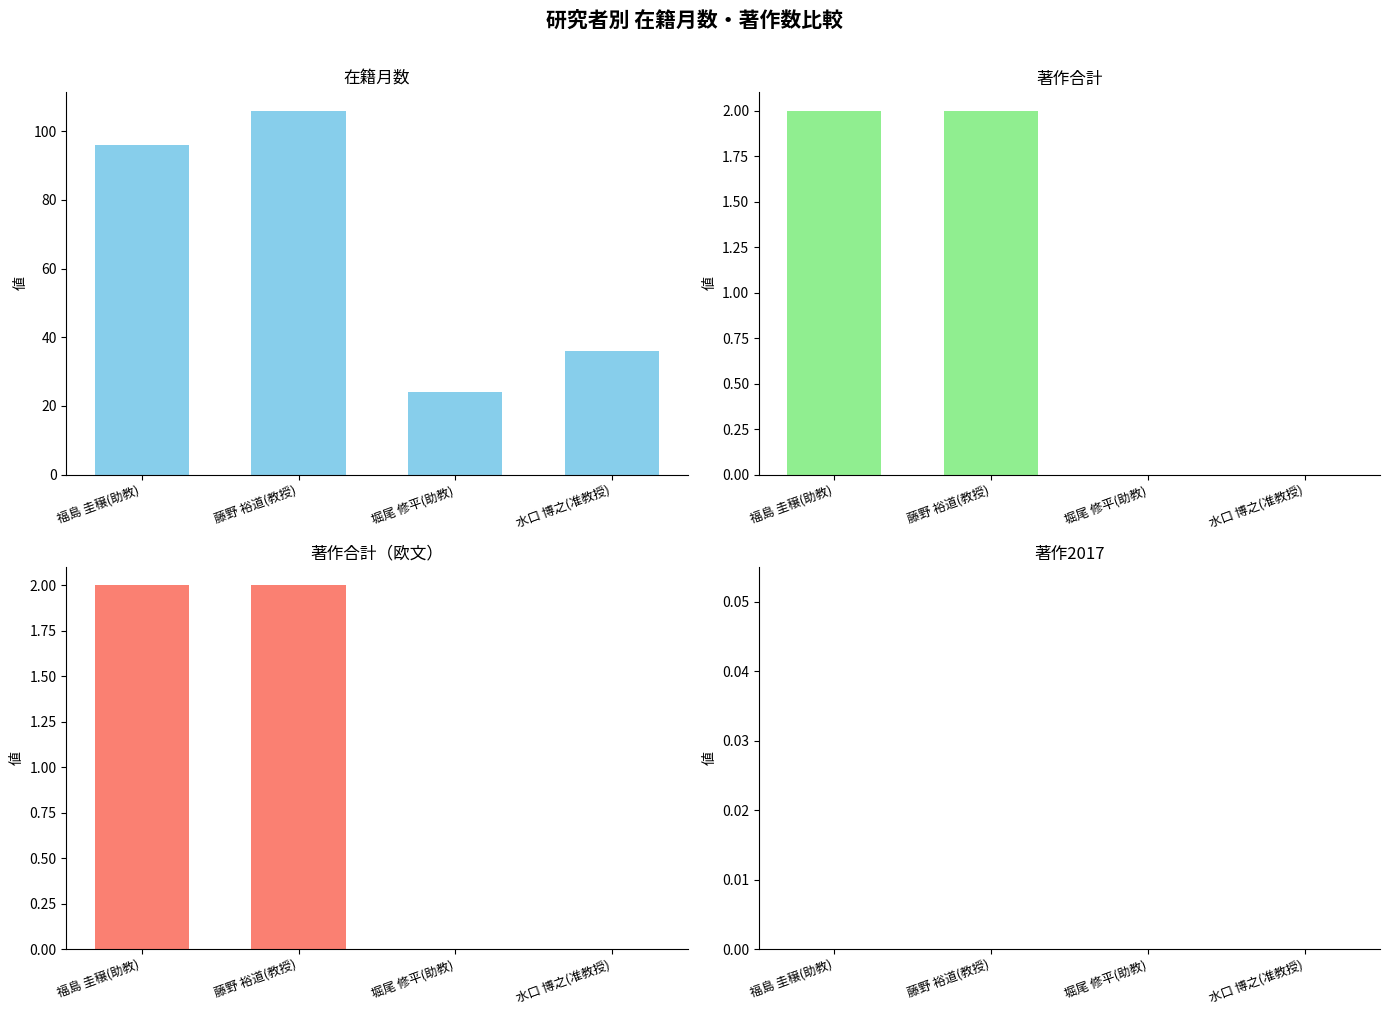

What value does the 在籍月数 series have at 福島 圭穣(助教)?

96